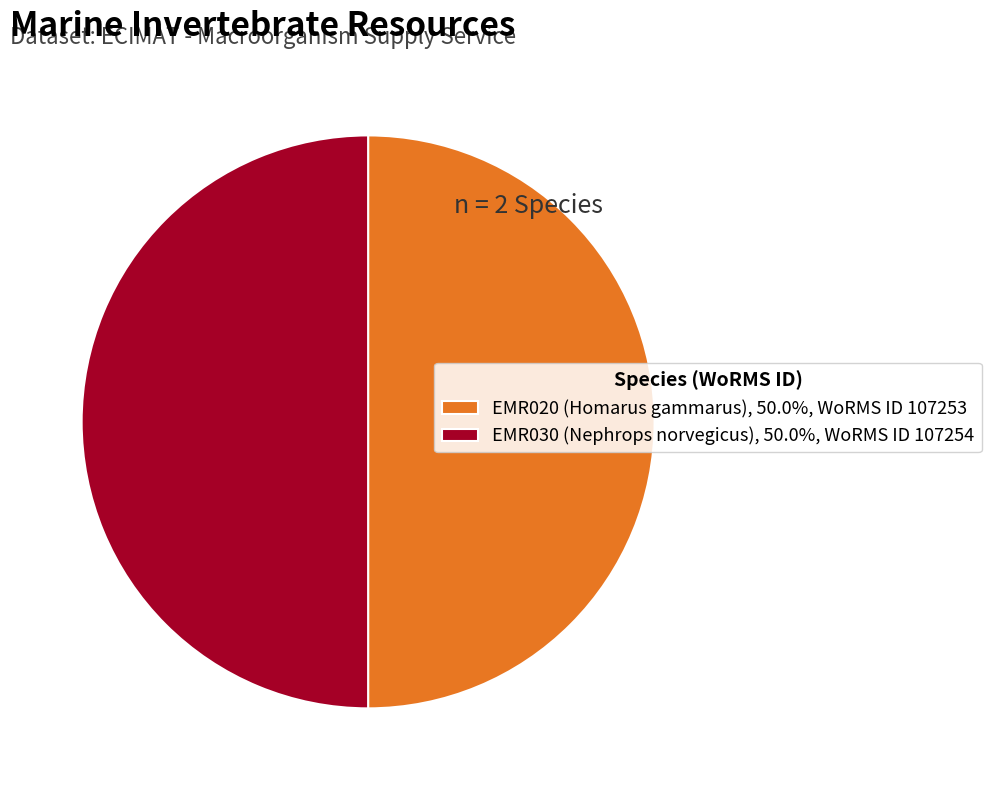

Is the sum of EMR030 (Nephrops norvegicus), 50.0%, WoRMS ID 107254 and EMR020 (Homarus gammarus), 50.0%, WoRMS ID 107253 greater than half?

Yes